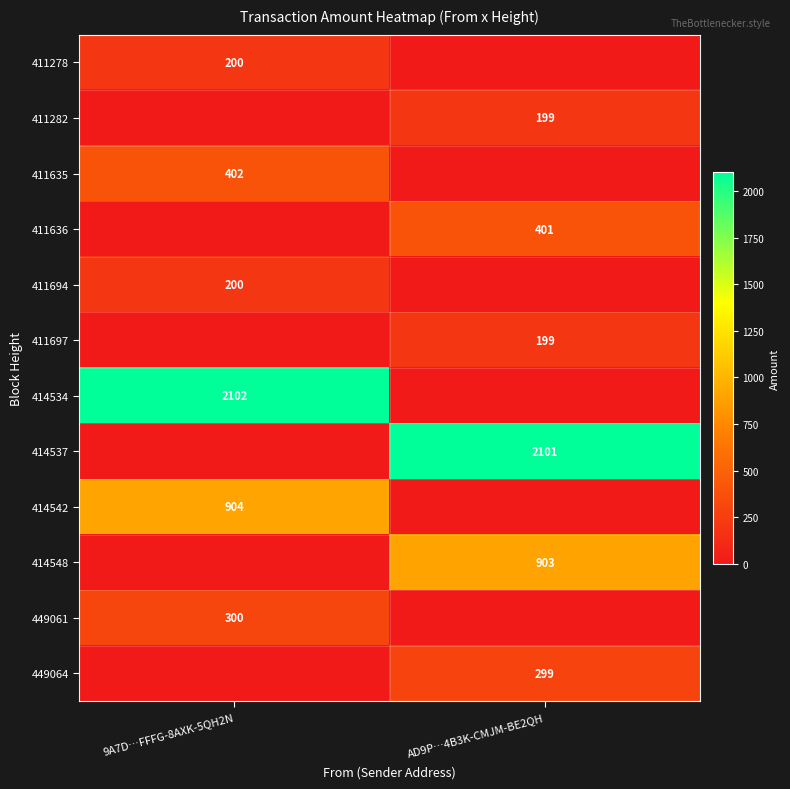

The 411282 series shows 199 at AD9P…4B3K-CMJM-BE2QH. True or false?

True